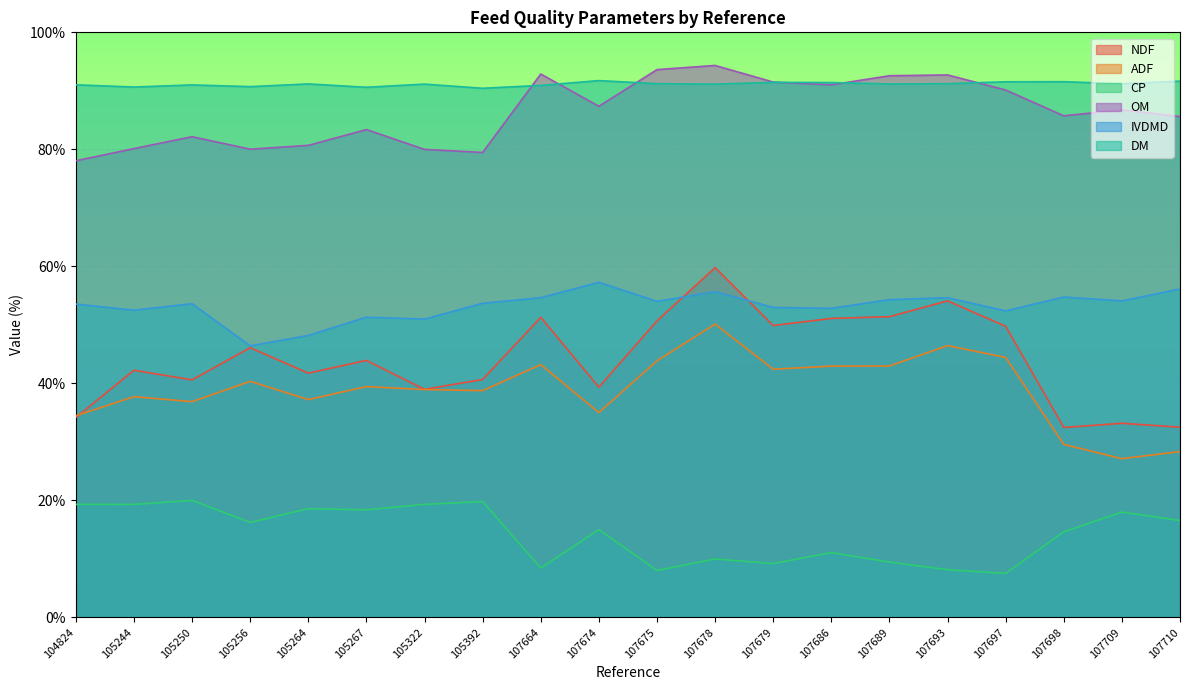

At how many categories does at least one series exceed 74?

20